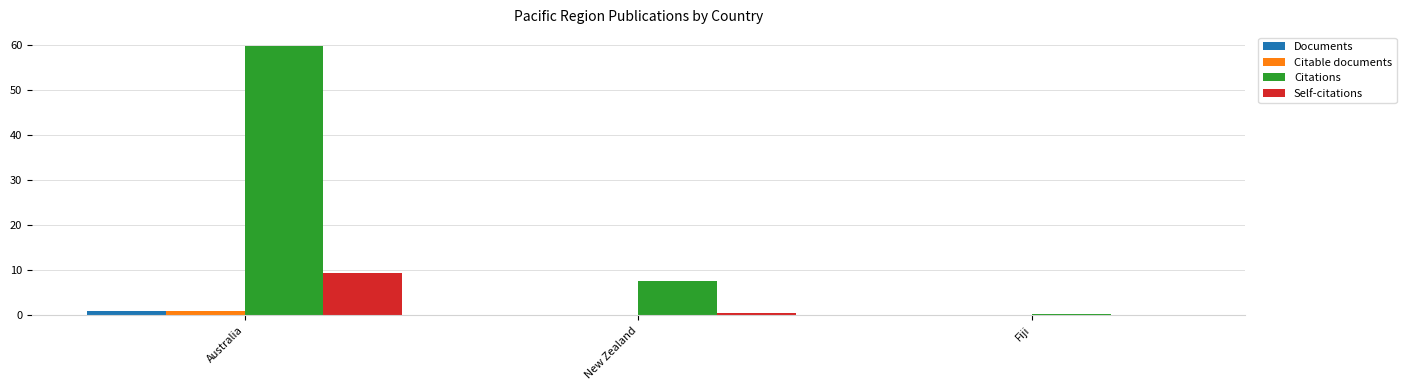

What is the sum of all Citations values?

67.7